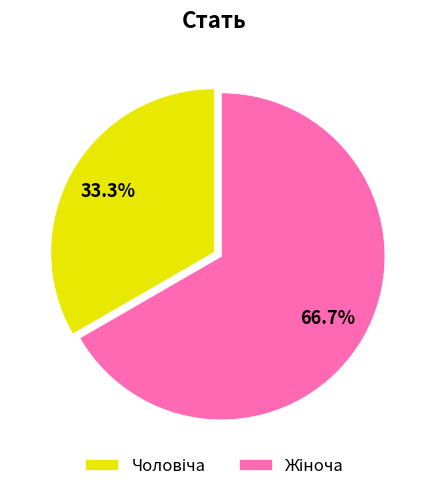

Is there any slice that represents more than half of the pie?

Yes